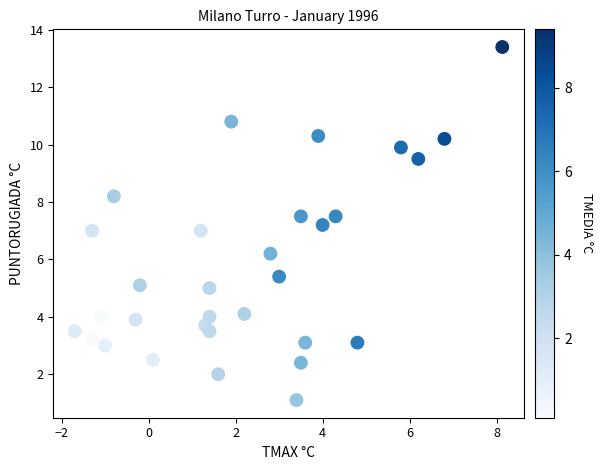

What is the range of Y values (max minus min)?

12.3